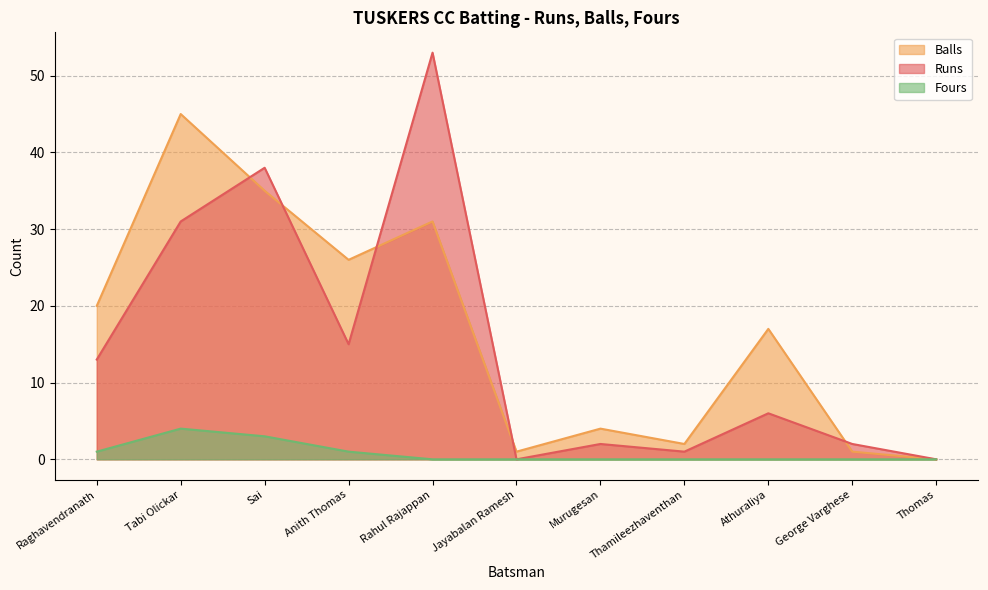

What are all the series names shown in the legend?

Balls, Runs, Fours